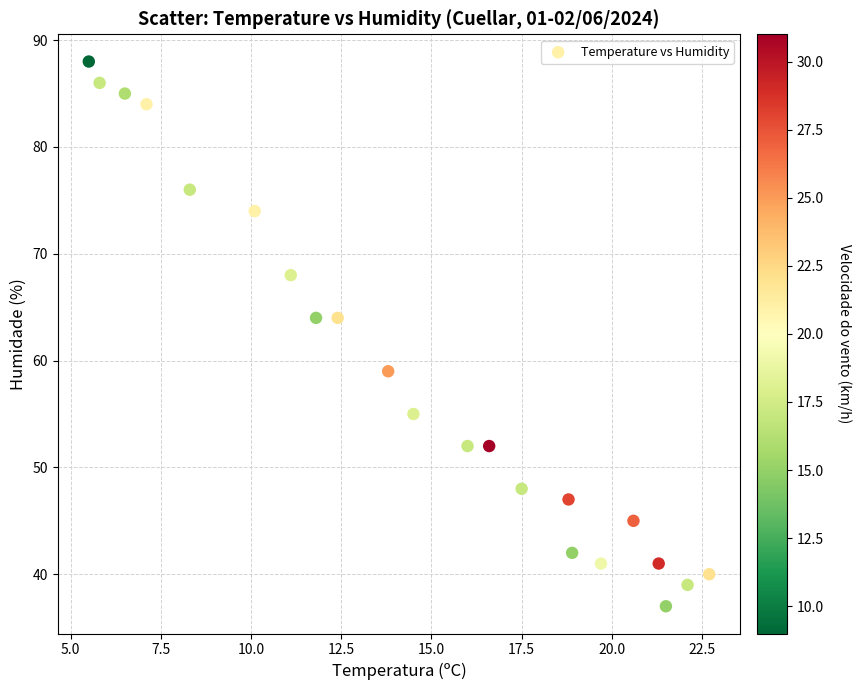

What is the range of Y values (max minus min)?

51